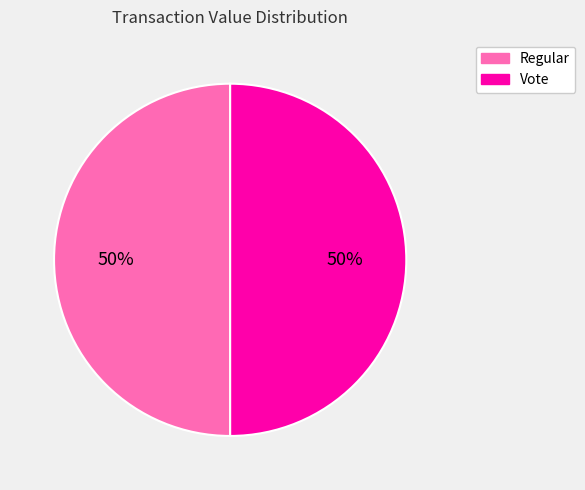

How many slices are in this pie chart?

2